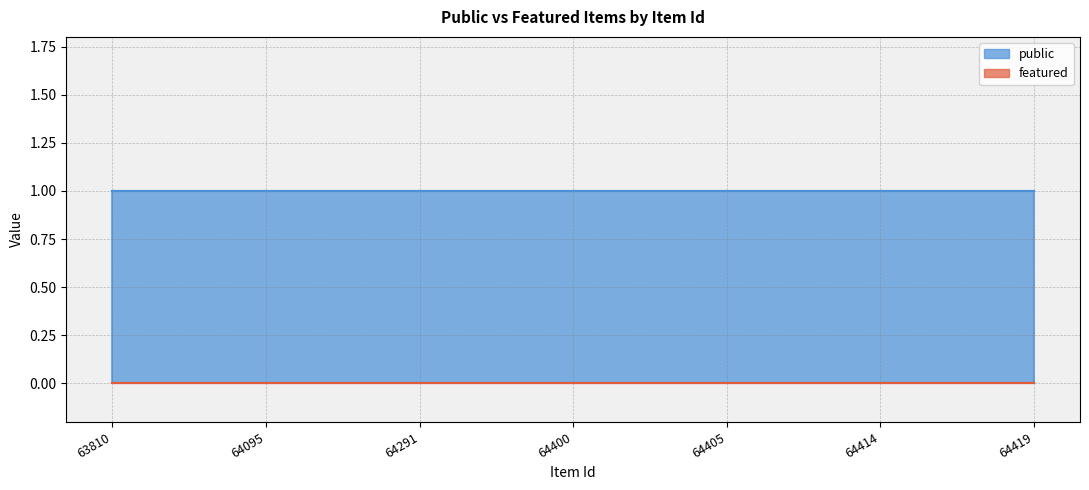

What is the value of the public point at the 1st from the left?

1